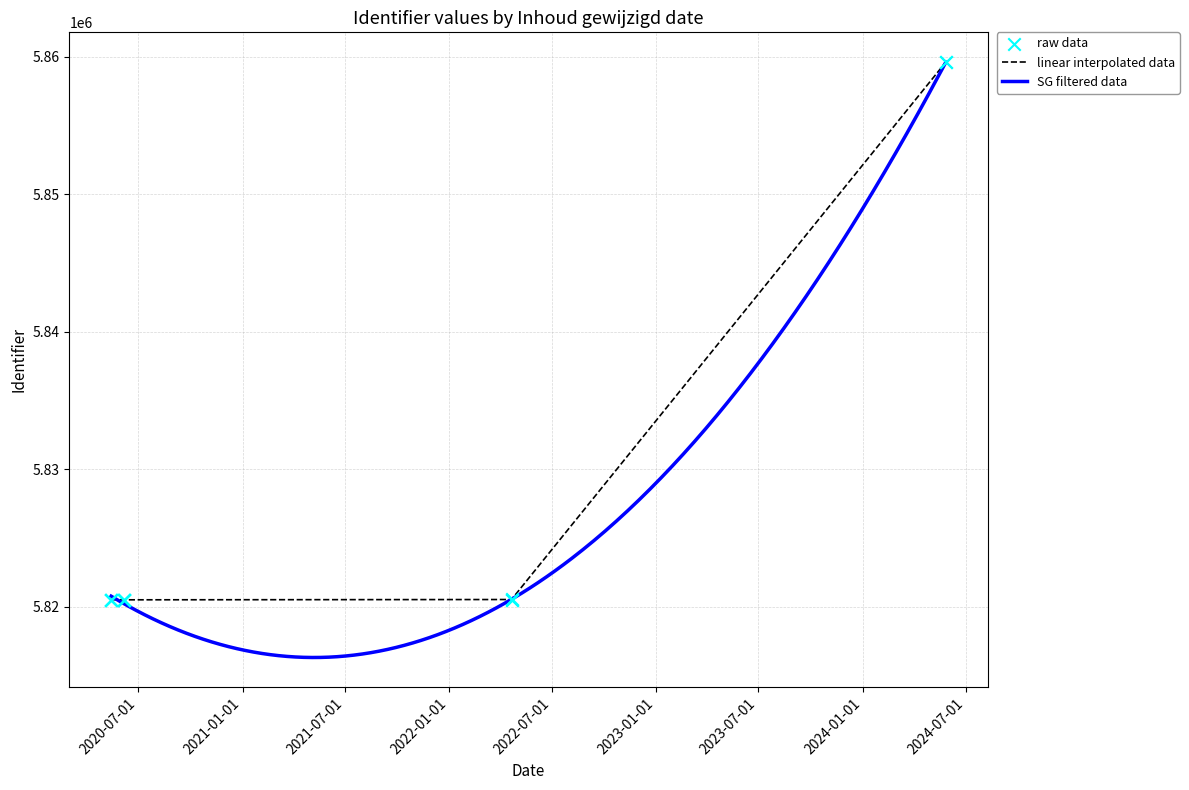

What is the ratio of the value at 2022-04-21 to the value at 2020-05-14?

1.0